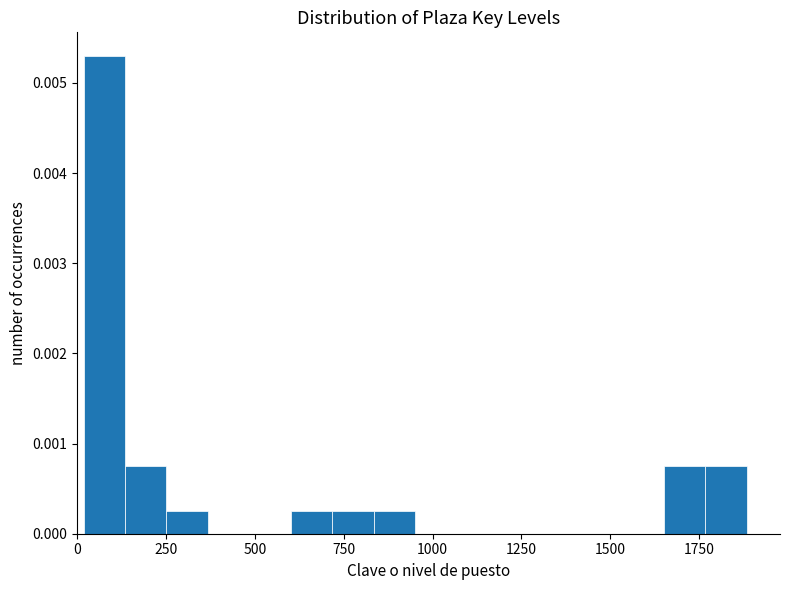

Read against the x-axis, roughly where is the centre of the tallest bar?

100